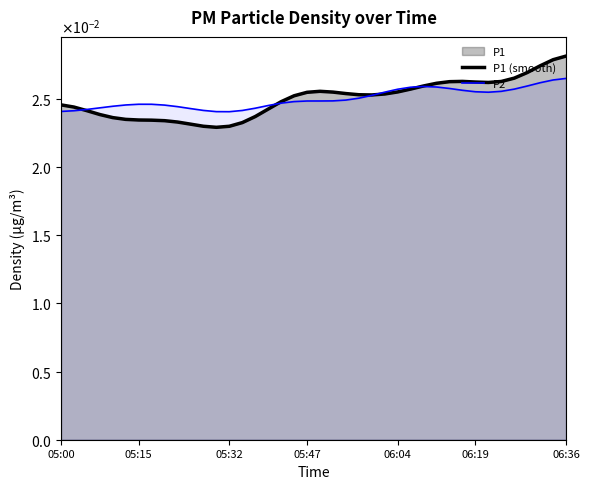

Does the chart have visible grid lines?

No